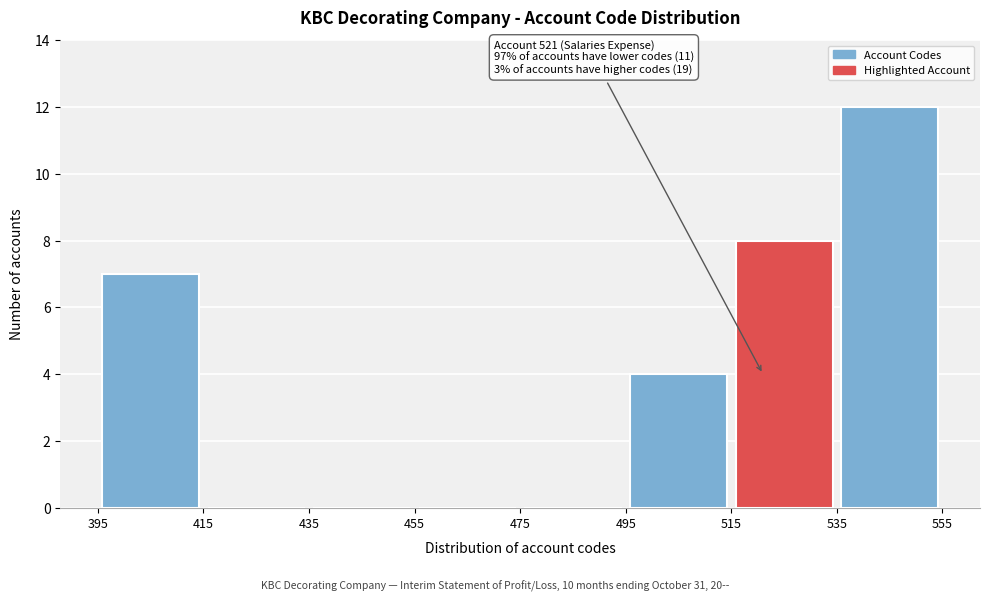

Which range on the x-axis has the tallest bar?

535 to 555